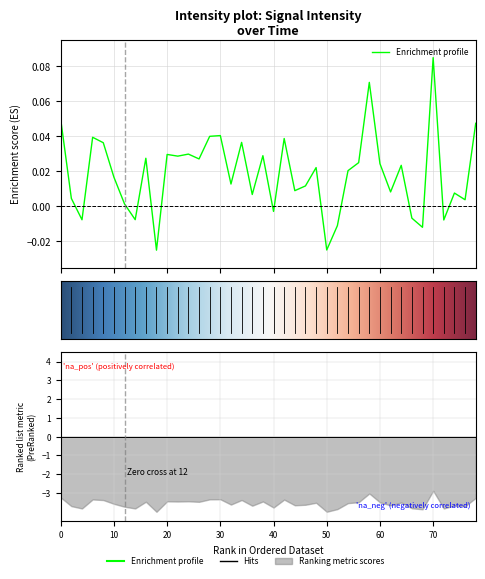

Does the chart display data point markers on the line(s)?

No